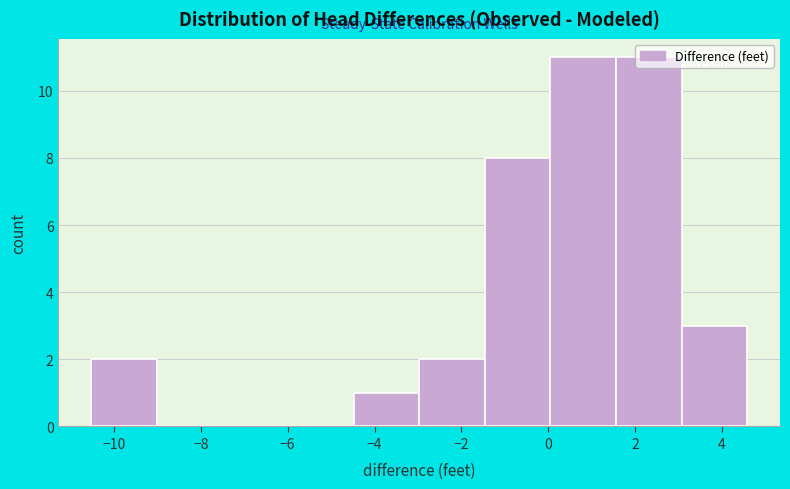

Reading left to right, transcribe this chart: for each bar, give the range it covers on the x-axis and its height. Neither the bar edges nor the heights are printed on the chart, so give them approximately, as read against the axes.

-10.6 to -9.0: 2
-9.0 to -7.6: 0
-7.6 to -6.0: 0
-6.0 to -4.4: 0
-4.4 to -3.0: 1
-3.0 to -1.4: 2
-1.4 to 0.0: 8
0.0 to 1.6: 11
1.6 to 3.0: 11
3.0 to 4.6: 3